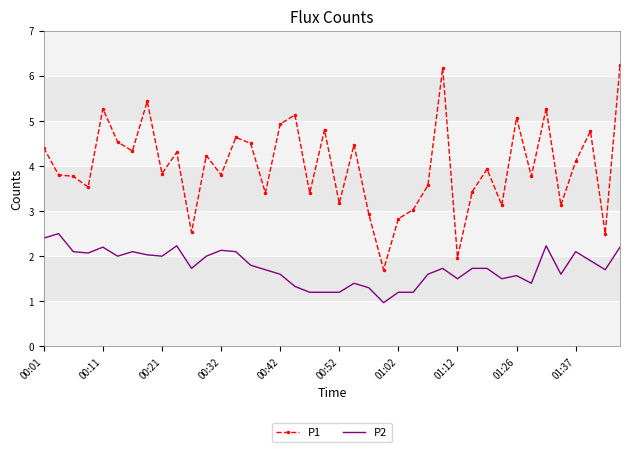

True or false: P2 and P1 cross at least once.

False